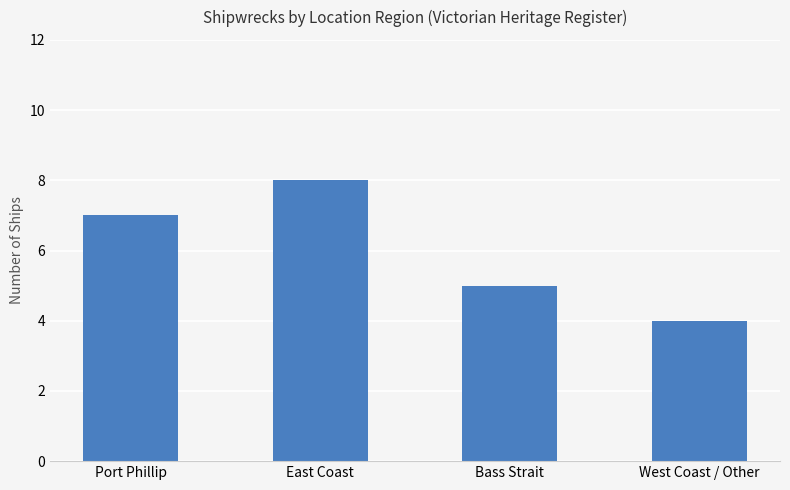

What is the change in value from Port Phillip to East Coast?

+1